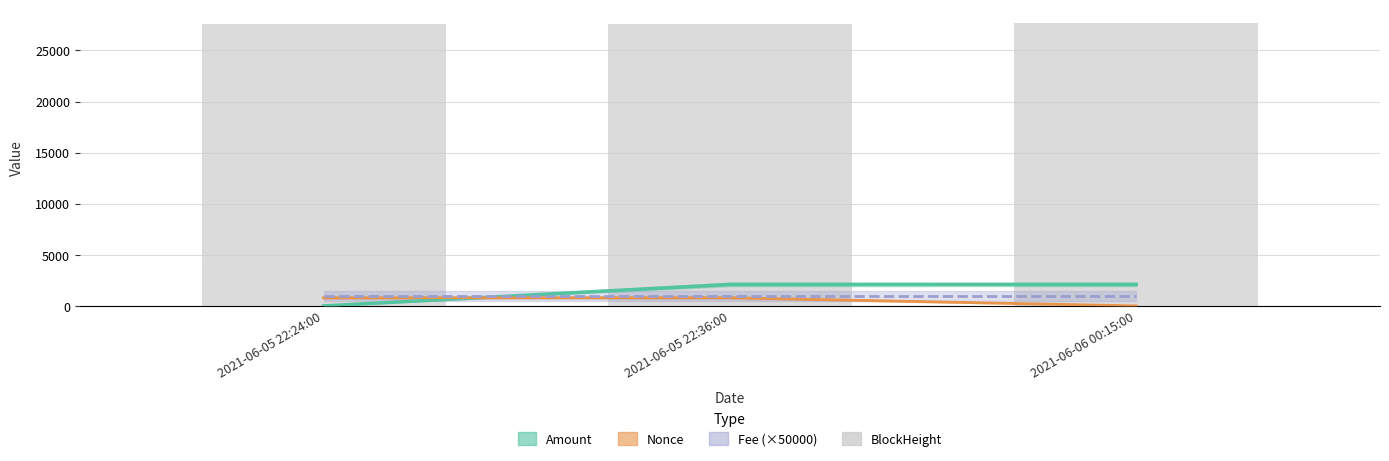

What is the label of the 3rd bar from the left?

2021-06-06 00:15:00